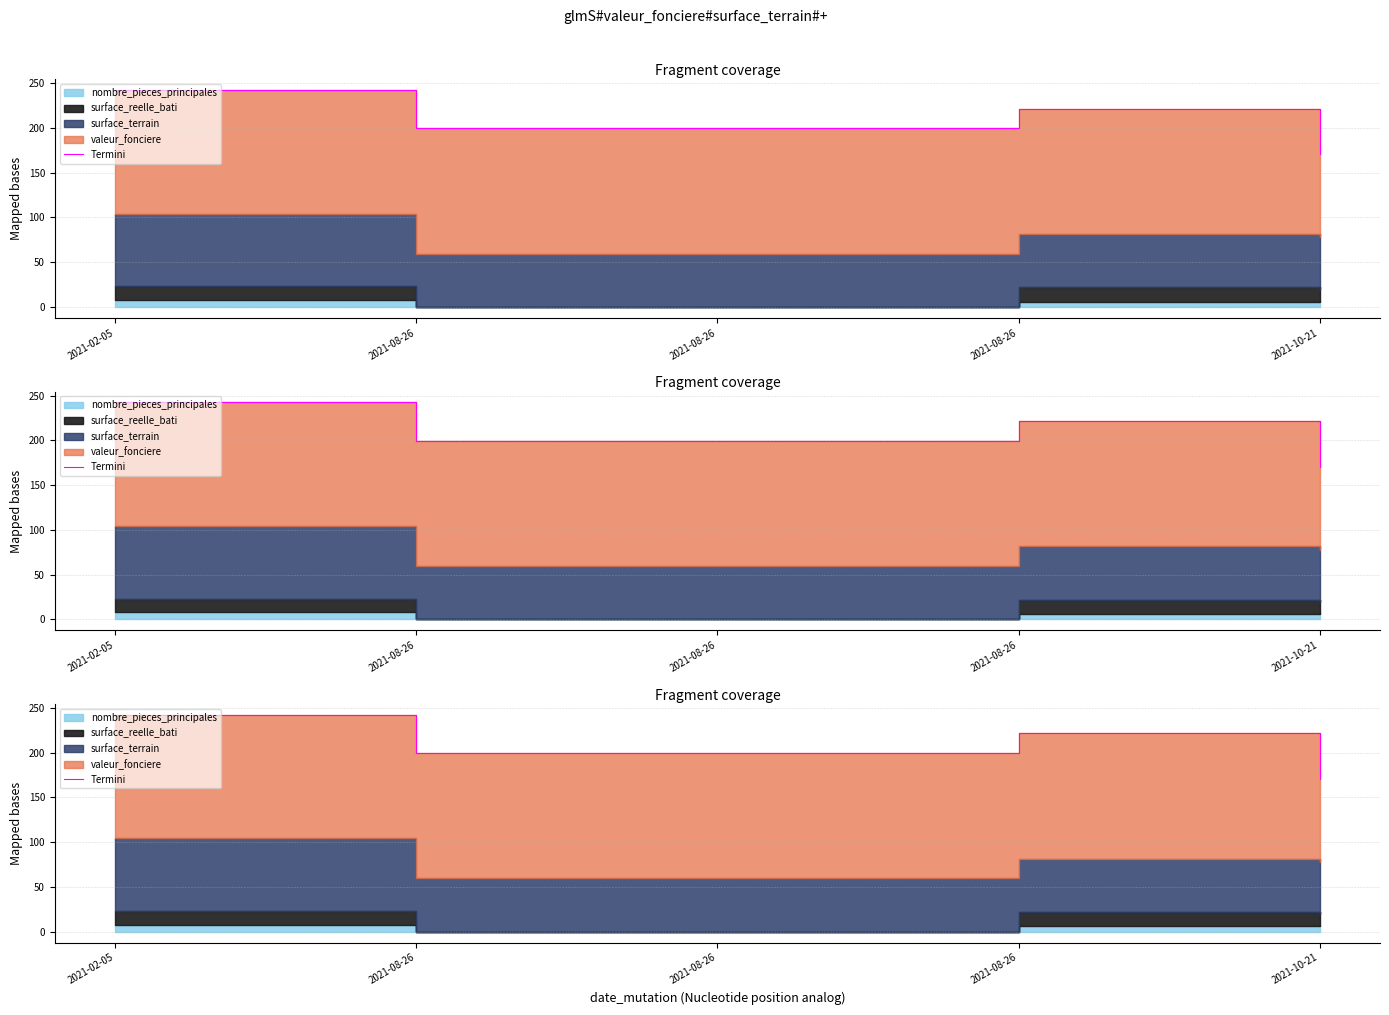

What is the difference between the values at 2021-10-21 and 2021-08-26?

28.9